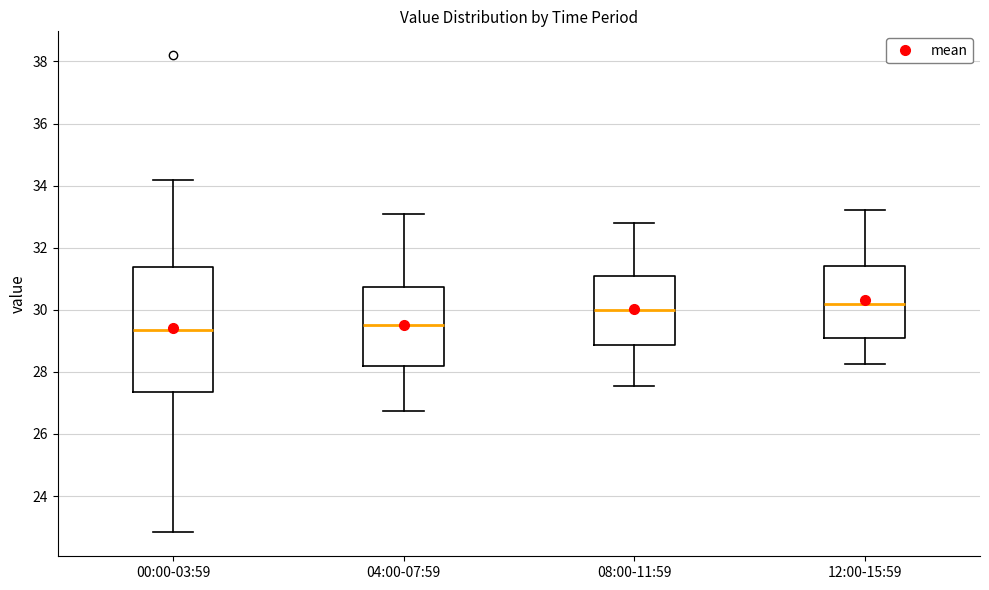

Reading left to right, read every box against the y-axis: the position of its median line, the range the box covers, and the ends of its whiskers. The values are not printed on the chart, so give them approximately, as read against the axis.

00:00-03:59: median 29.4, box 27.4 to 31.4, whiskers 22.8 to 34.2
04:00-07:59: median 29.6, box 28.2 to 30.8, whiskers 26.8 to 33.2
08:00-11:59: median 30.0, box 28.8 to 31.0, whiskers 27.6 to 32.8
12:00-15:59: median 30.2, box 29.0 to 31.4, whiskers 28.2 to 33.2